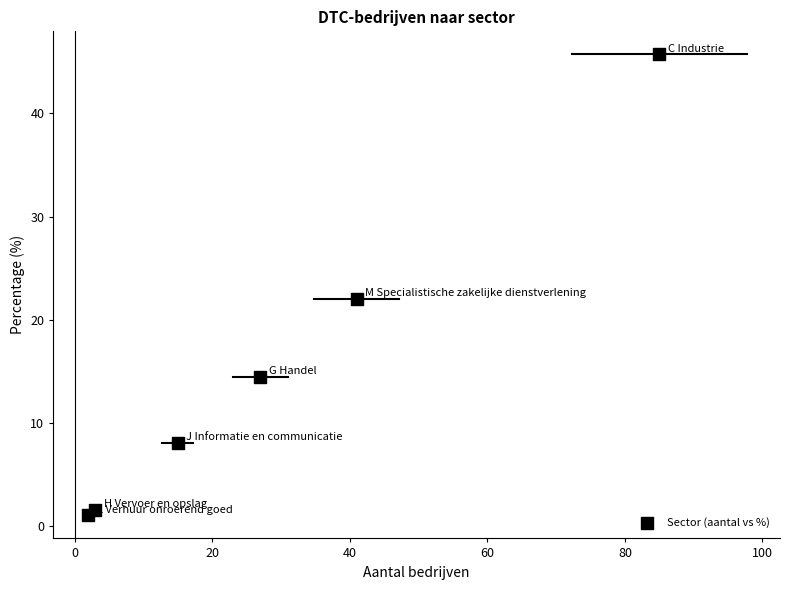

What Y value in the scatter plot is closest to 23?

22.0